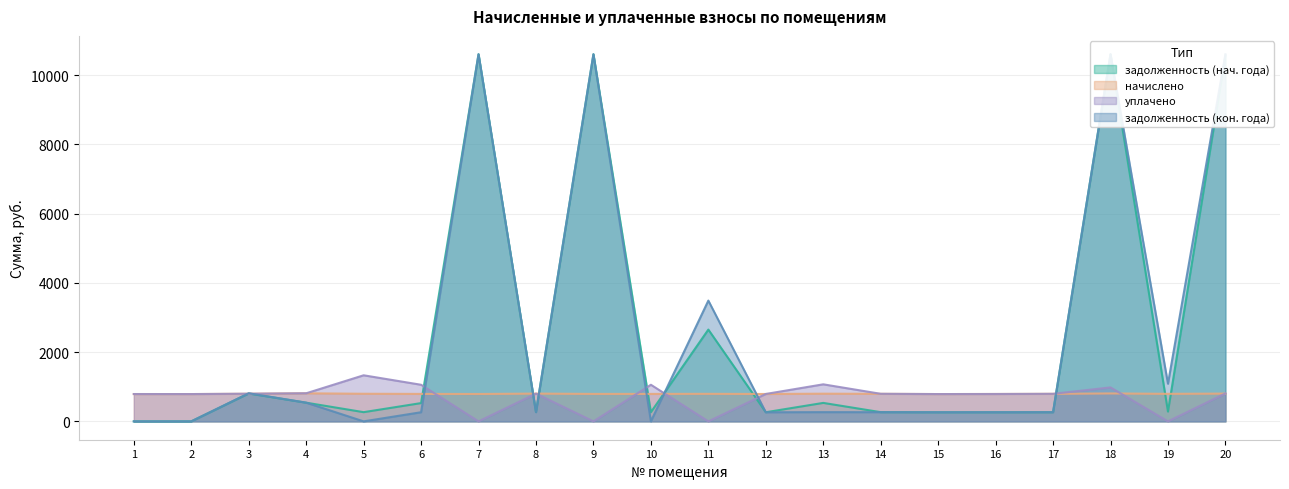

Which series has the widest spread of values?

уплачено (col_4)